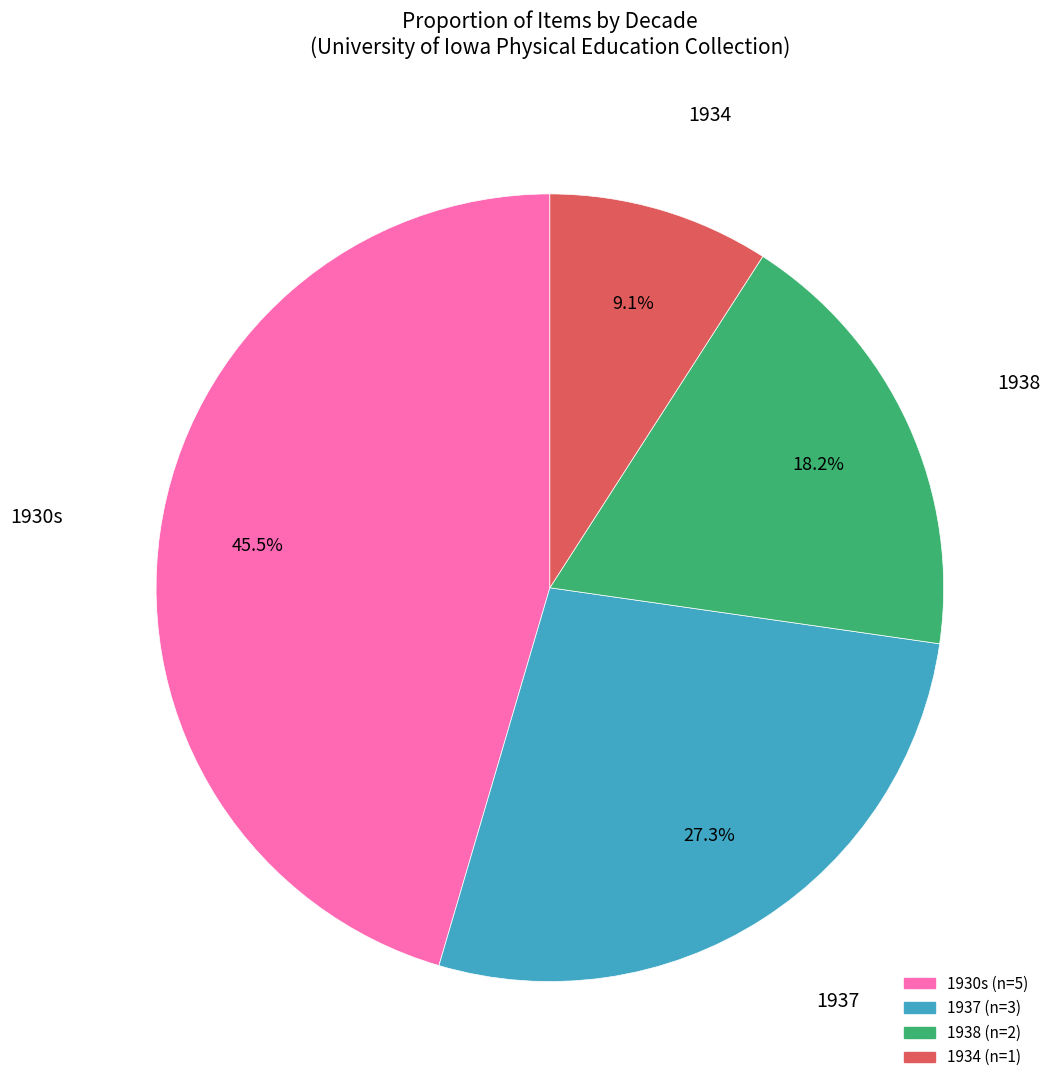

Is there any slice that represents more than half of the pie?

No